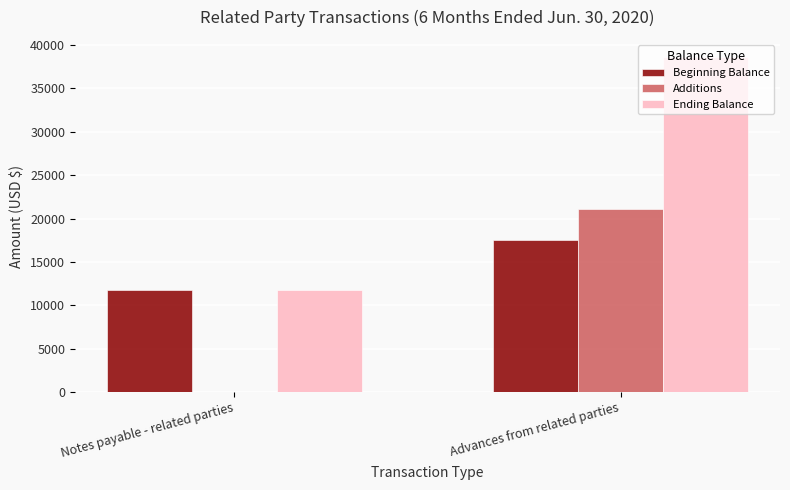

What is the sum of all Beginning Balance values?

29298